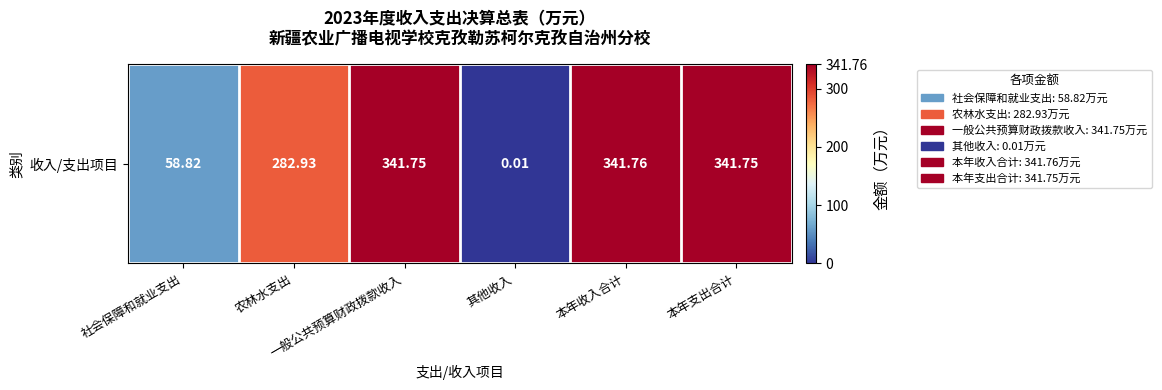

The chart shows a value of 341.8 at 一般公共预算财政拨款收入. True or false?

True